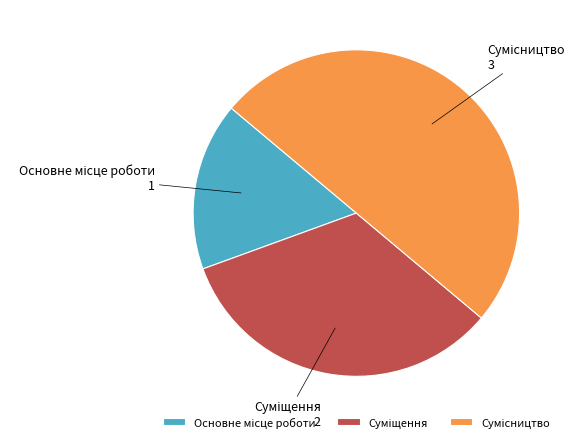

Rank the categories by value from highest to lowest.

Сумісництво, Суміщення, Основне місце роботи